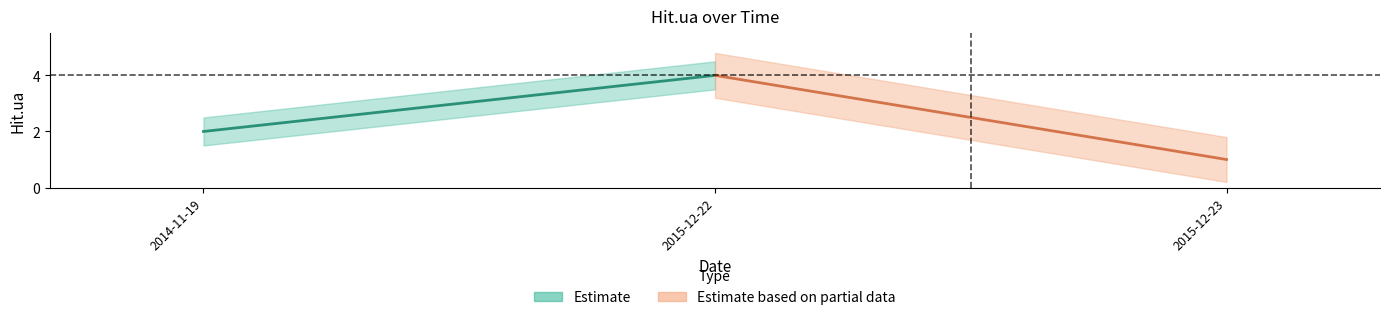

The chart shows a value of 2 at 2014-11-19. True or false?

True